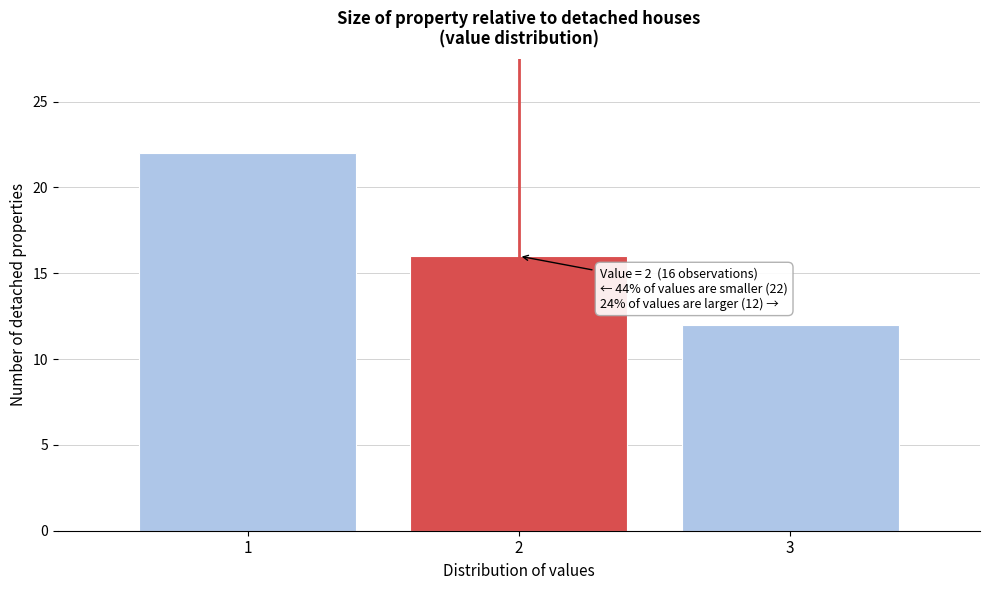

Reading left to right, list all the values displayed in this chart.

1=22	2=16	3=12